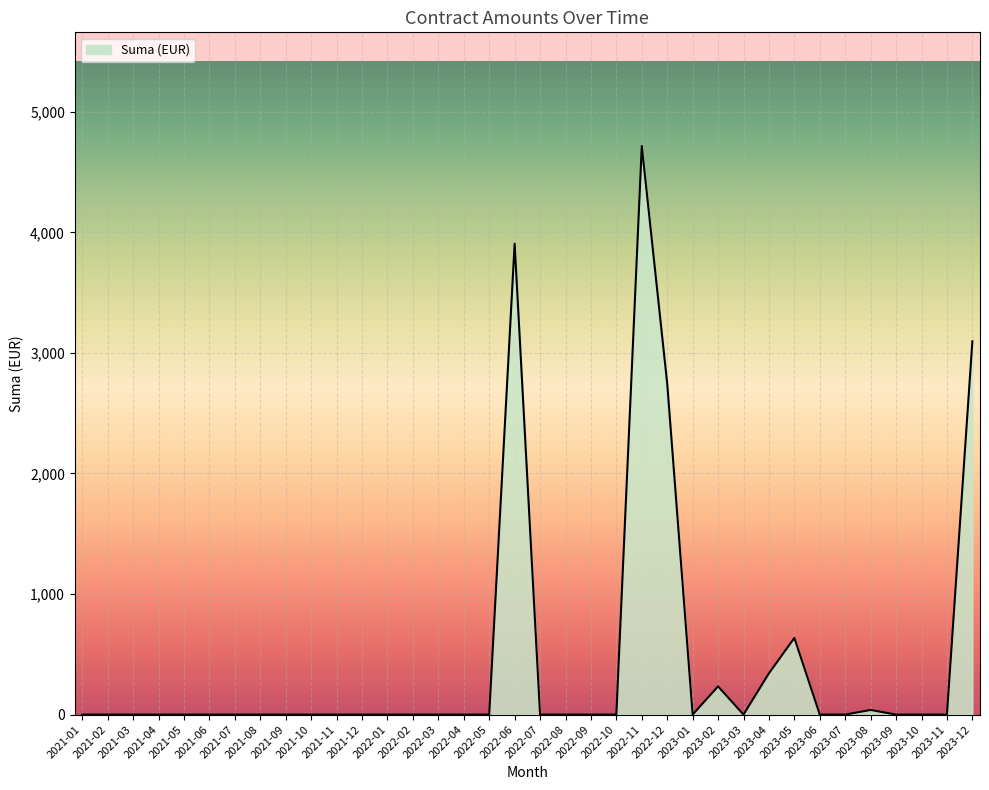

What is the change in value from 2021-11 to 2022-12?

+2745.2